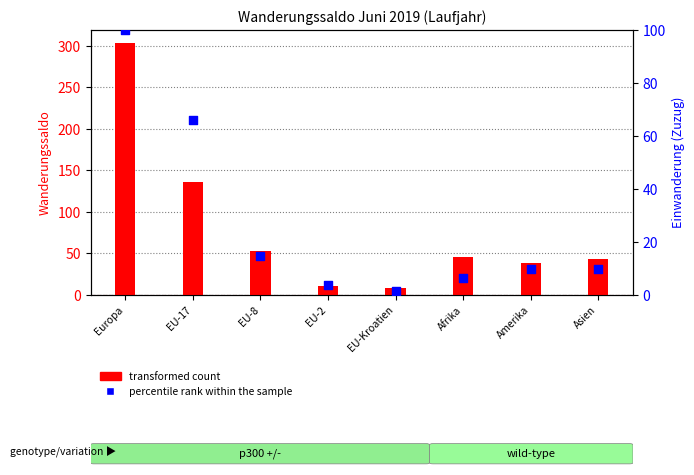

What are all the series names shown in the legend?

transformed count, percentile rank within the sample